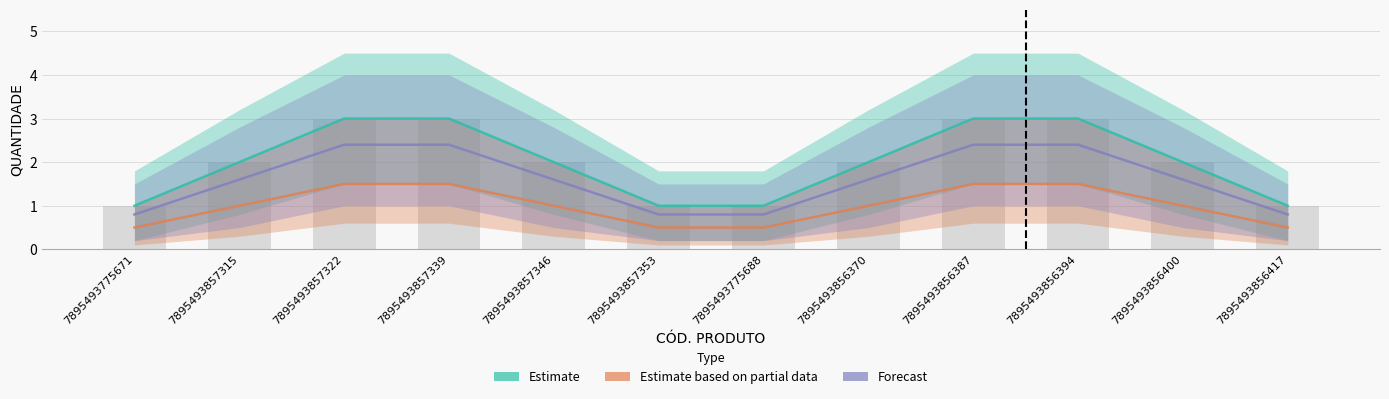

Which series changed the most between 7895493857315 and 7895493857353?

Estimate